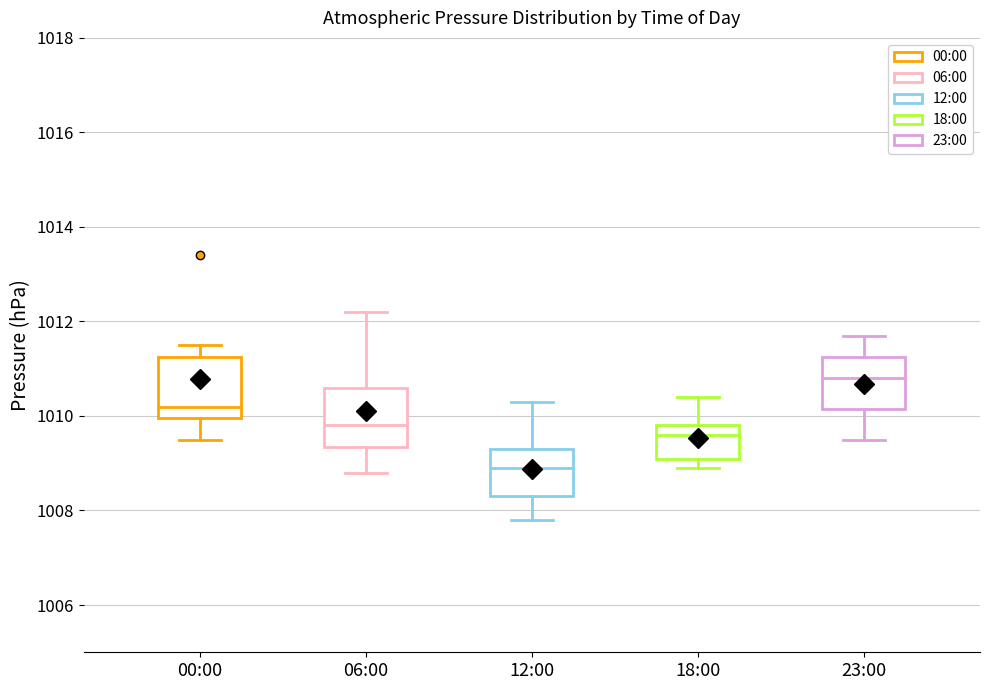

Where is the upper edge of the box for 12:00 on the y-axis? The values are not printed on the chart, so give them approximately, as read against the axis.

1009.4